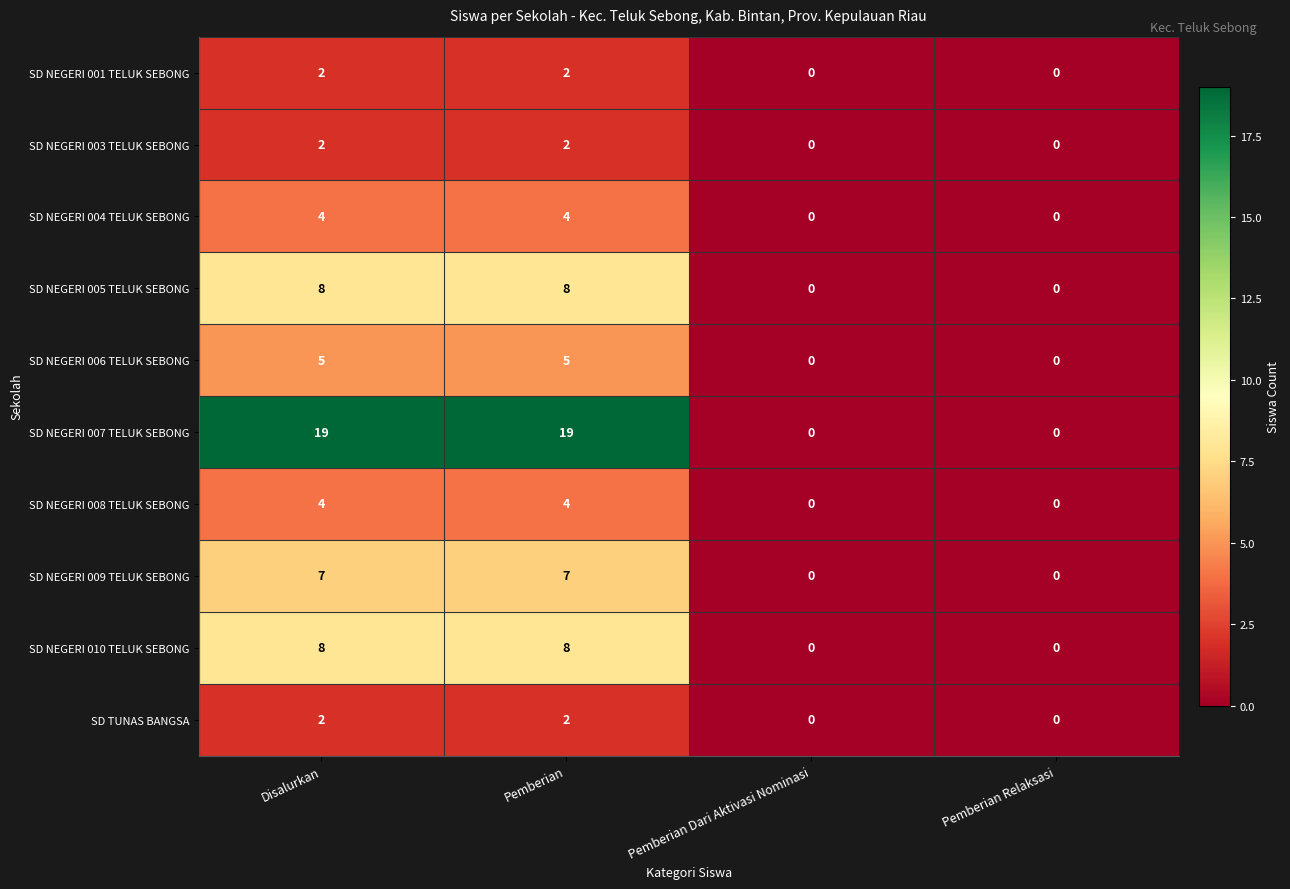

Between Disalurkan and Pemberian Relaksasi, which series saw the biggest shift?

SD NEGERI 007 TELUK SEBONG